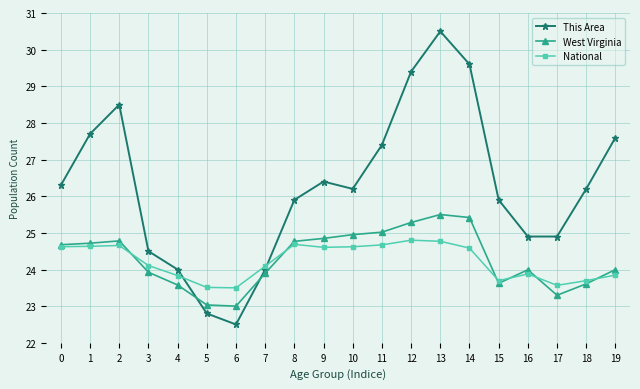

At which category is the sum across all series the highest?

13